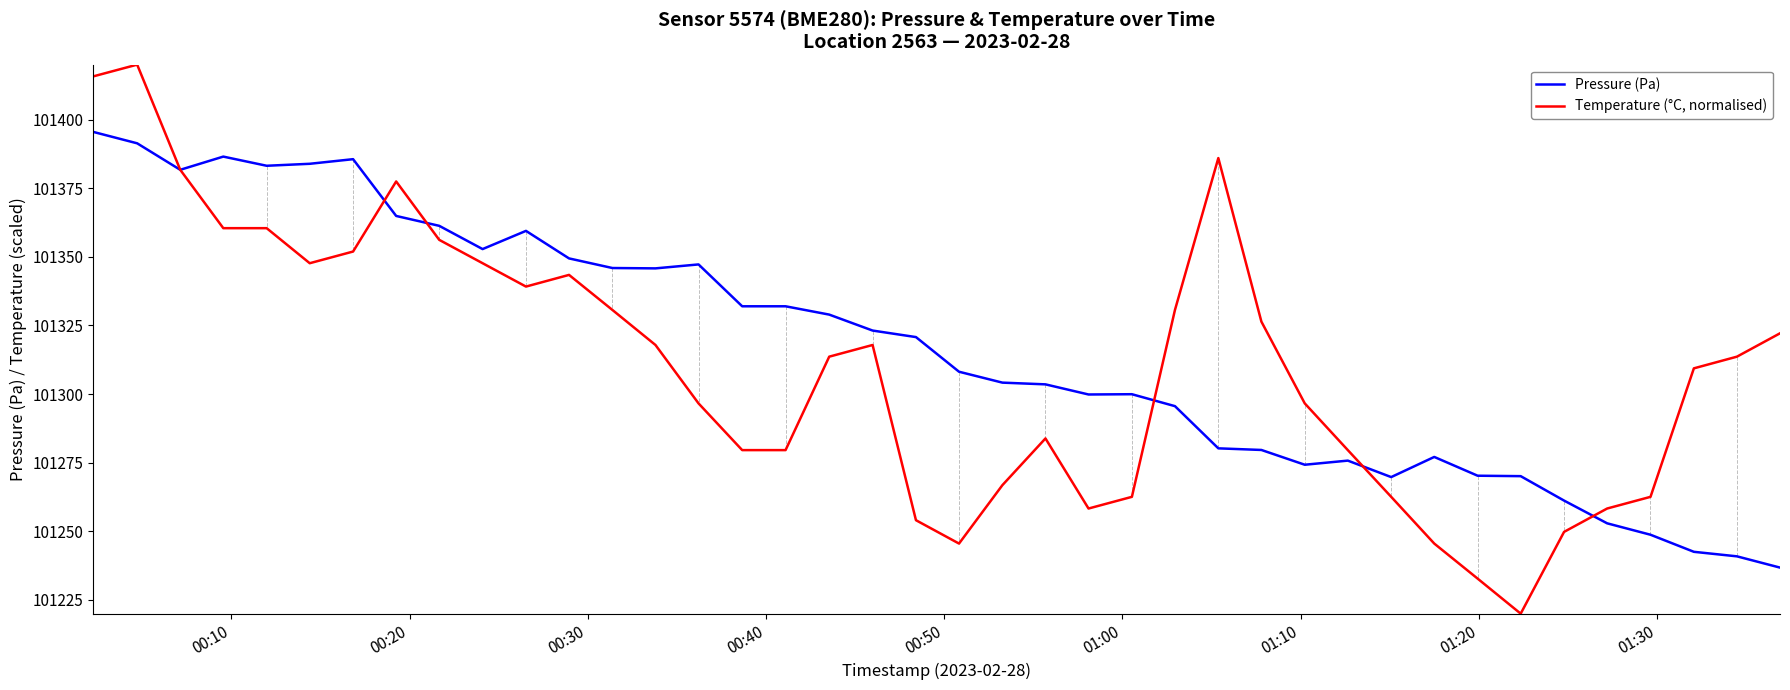

Which series has the widest spread of values?

Temperature (°C, normalised)